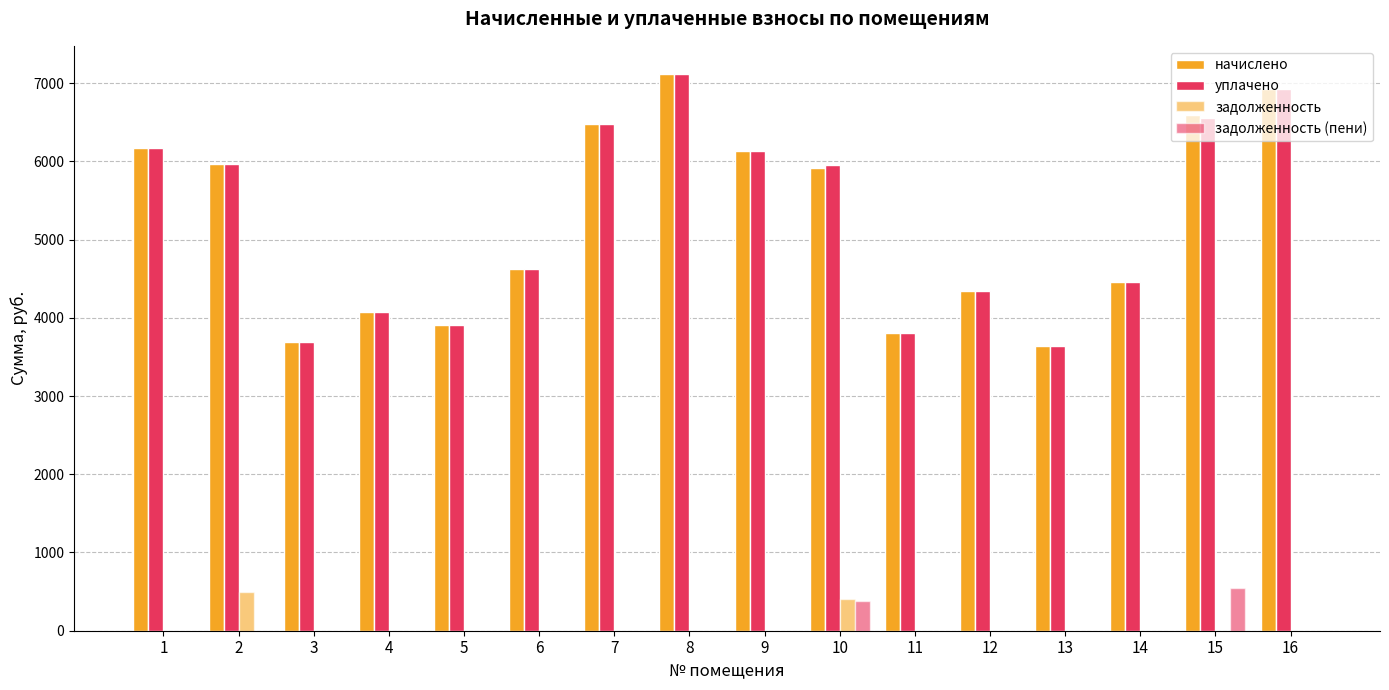

Which series has the largest total across all categories?

начислено